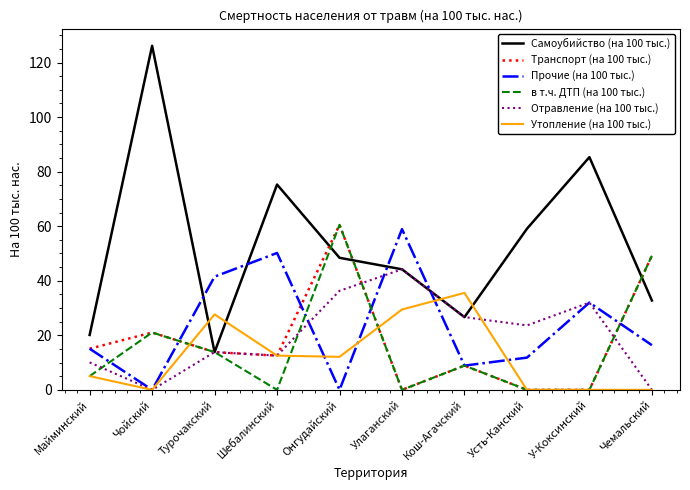

What is the maximum value shown in the chart?

126.1